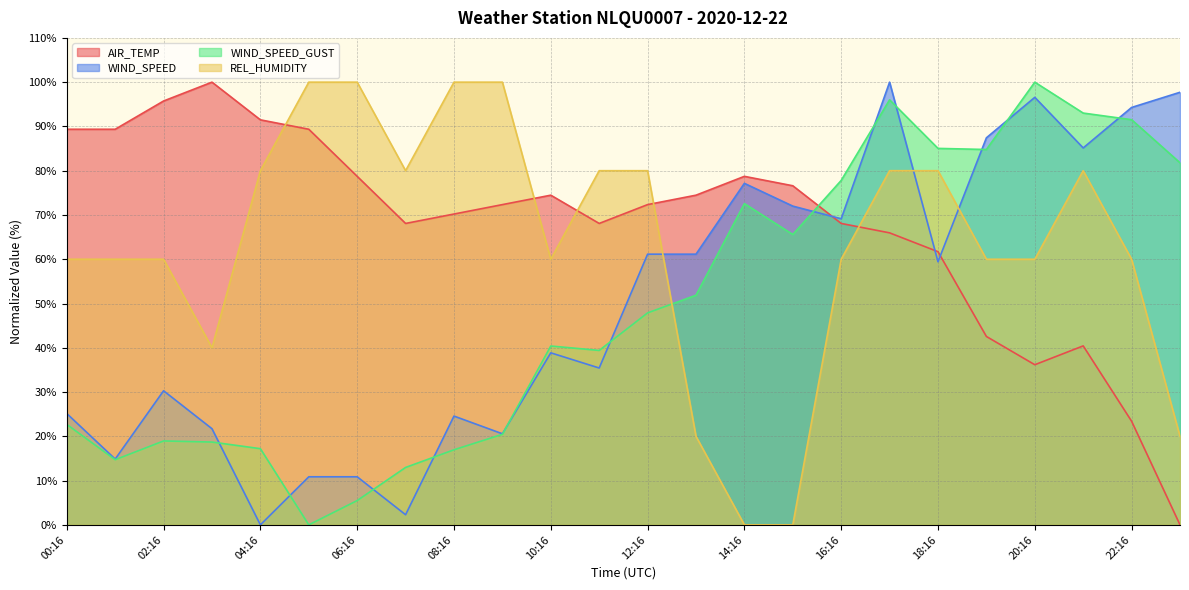

In AIR_TEMP, how many points are higher than both neighbors (excluding endpoints)?

4